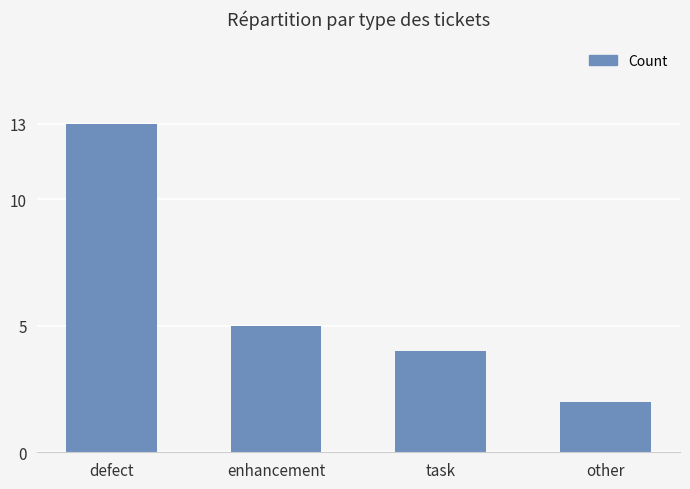

What position from the right is task?

2